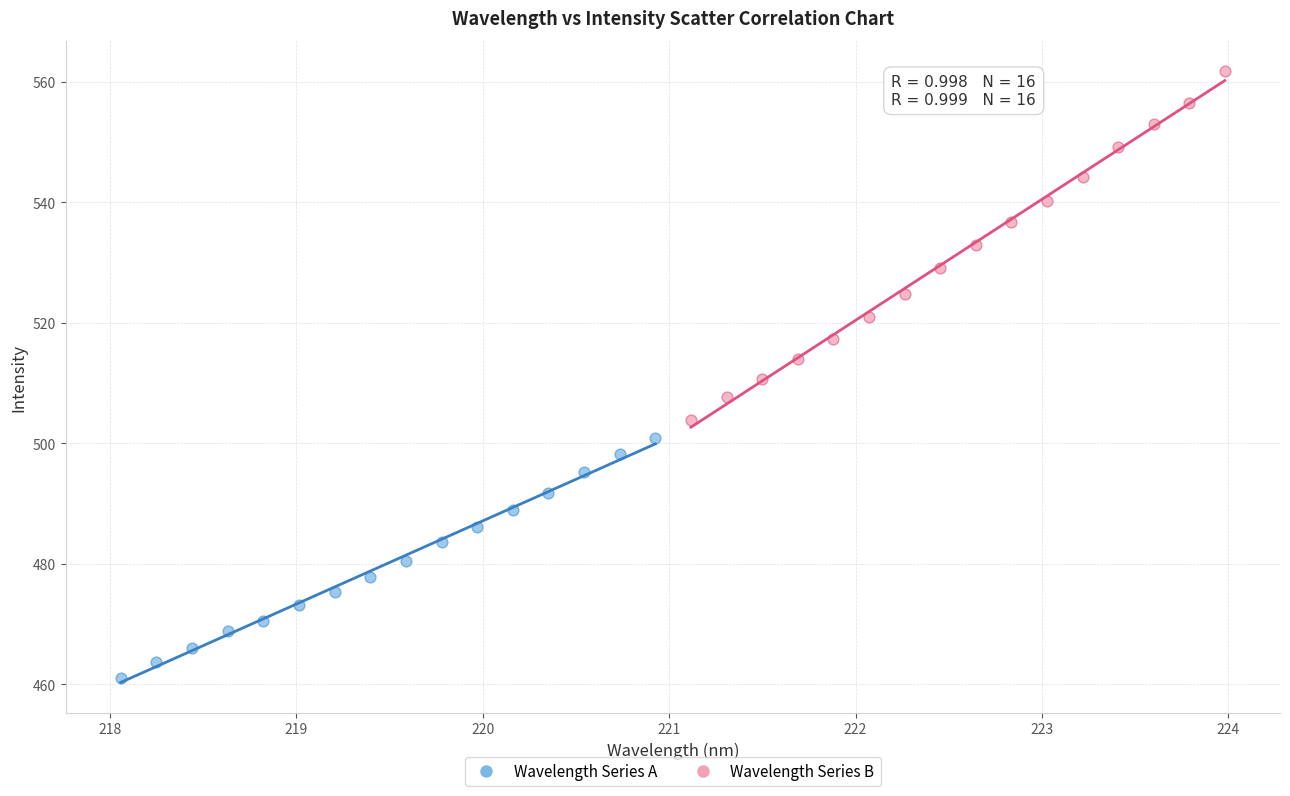

Which series has the largest Y range (max minus min)?

Wavelength Series B